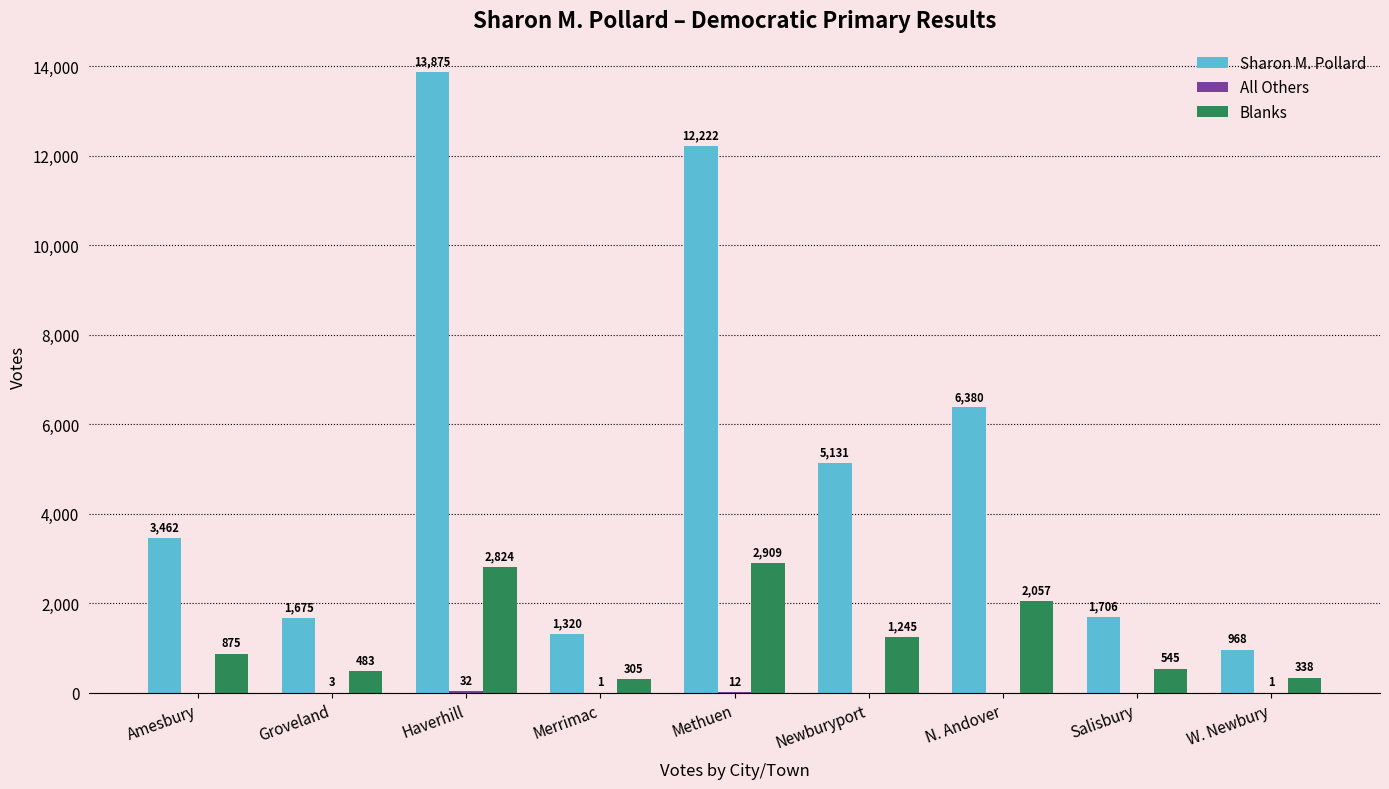

What is the greatest value displayed?

13875